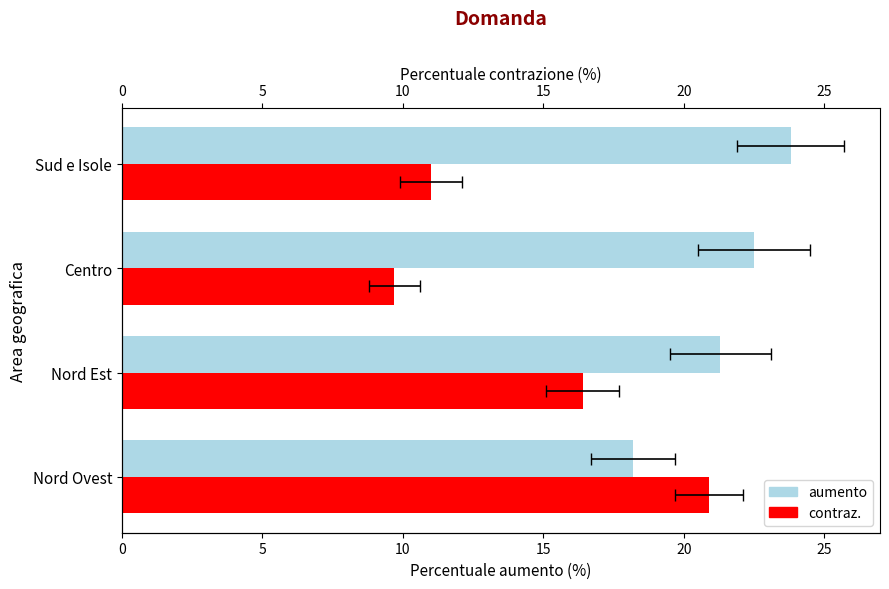

Reading left to right, extract all data points from this chart.

aumento: 18.2	21.3	22.5	23.8
contraz.: 20.9	16.4	9.7	11.0